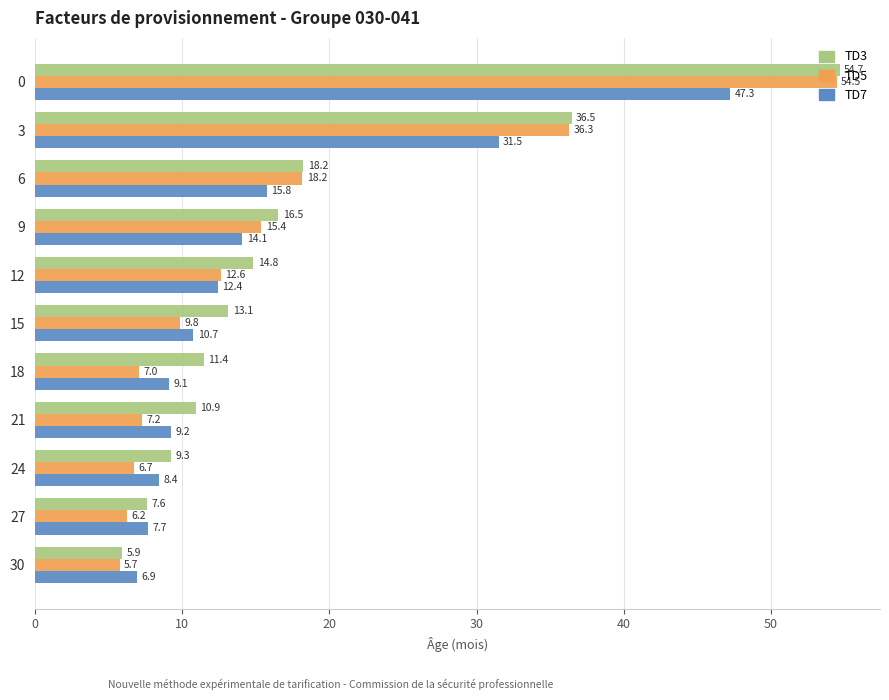

What is the smallest value displayed?

5.7